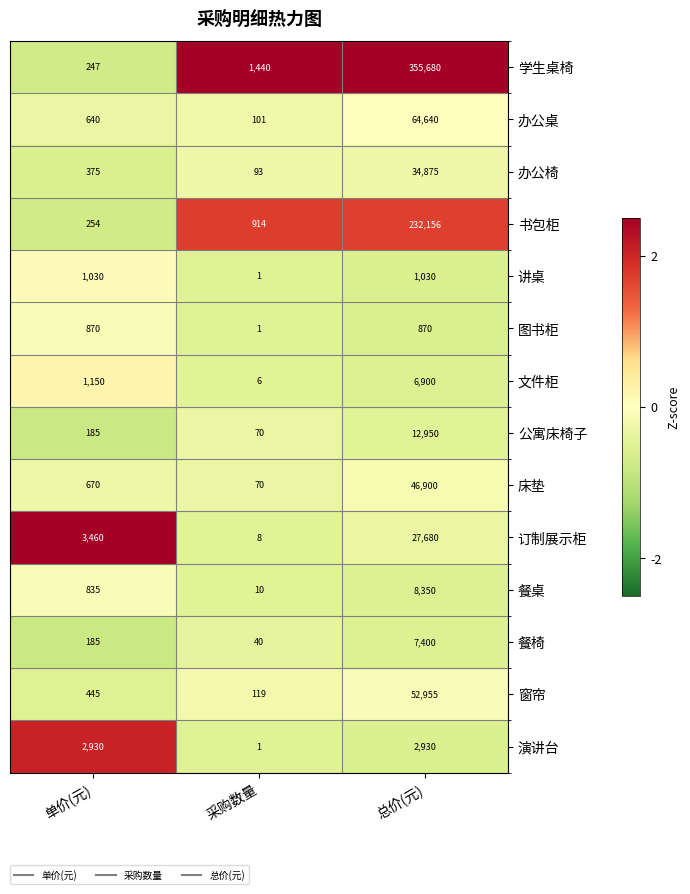

Is it true that 订制展示柜 equals 27680 at 总价(元)?

True